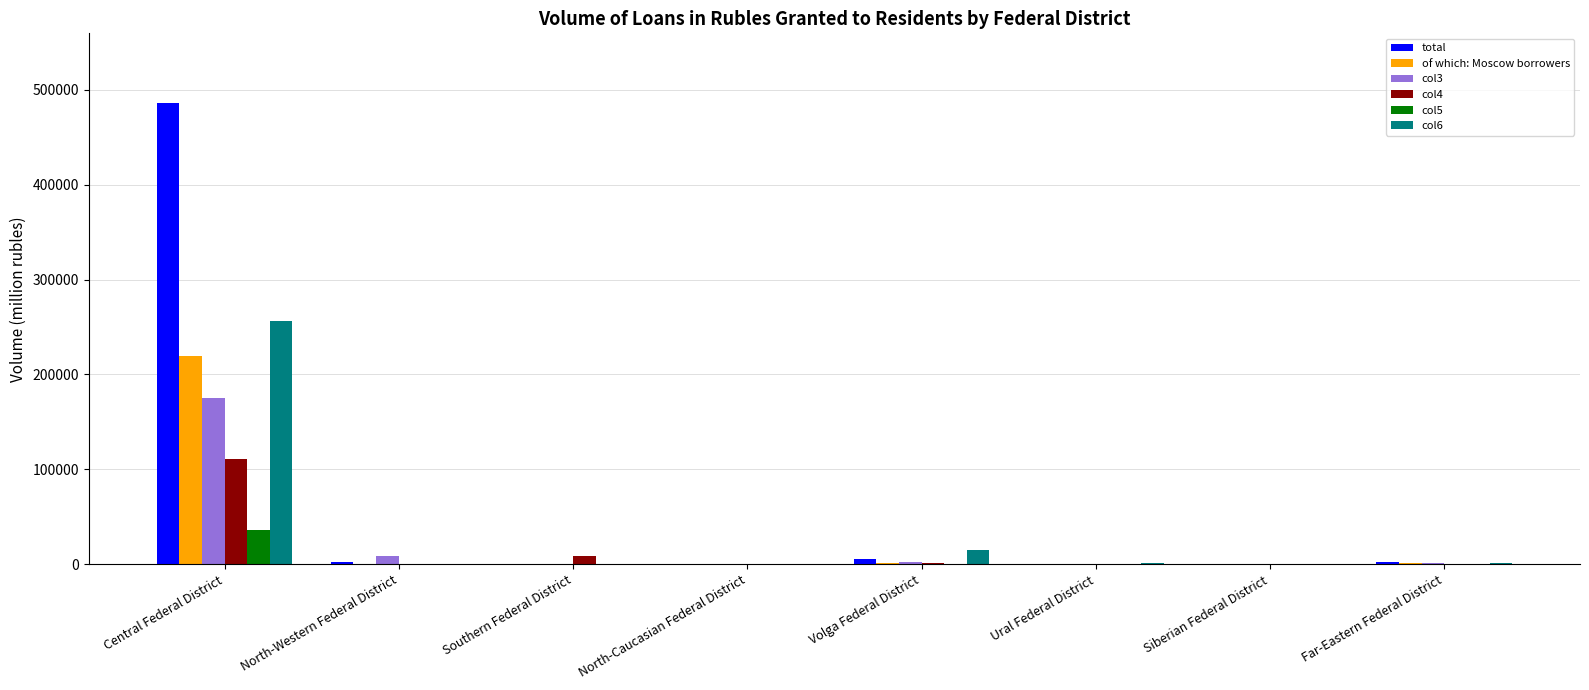

What is the sum of the total values at North-Caucasian Federal District and Siberian Federal District?

289